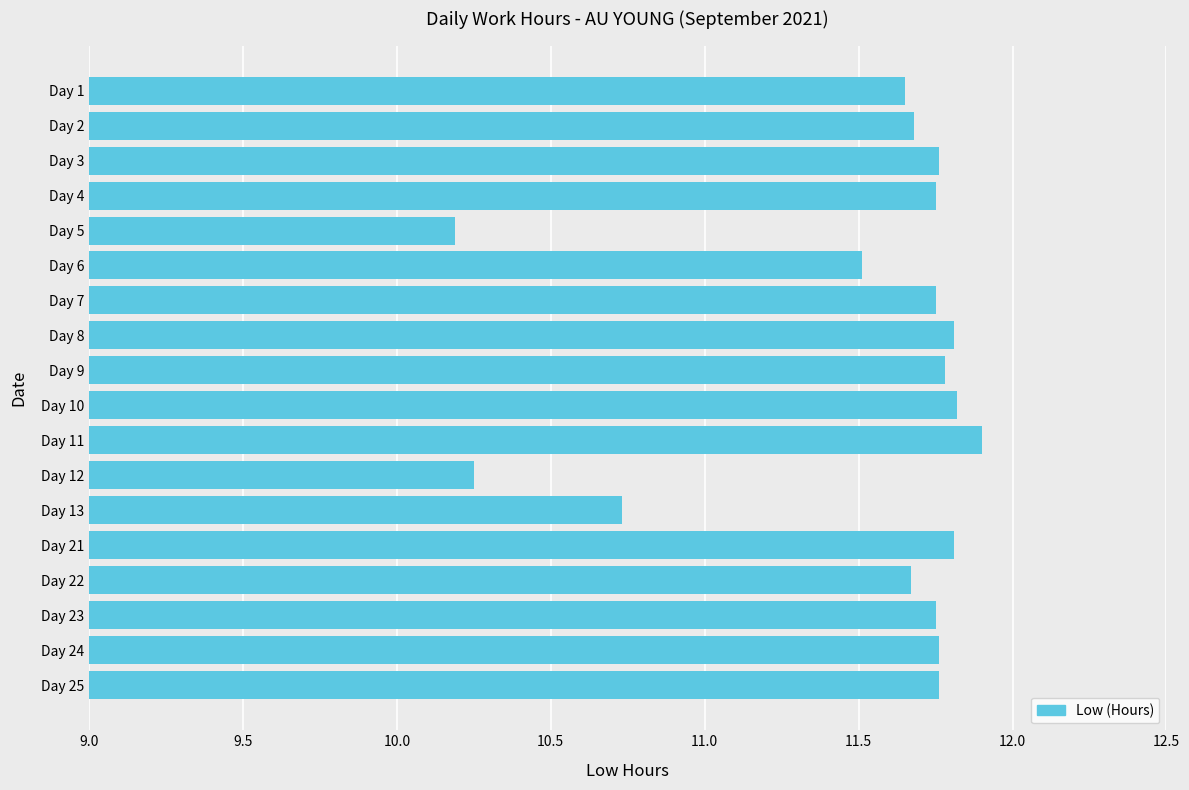

What is the maximum value shown in the chart?

11.9